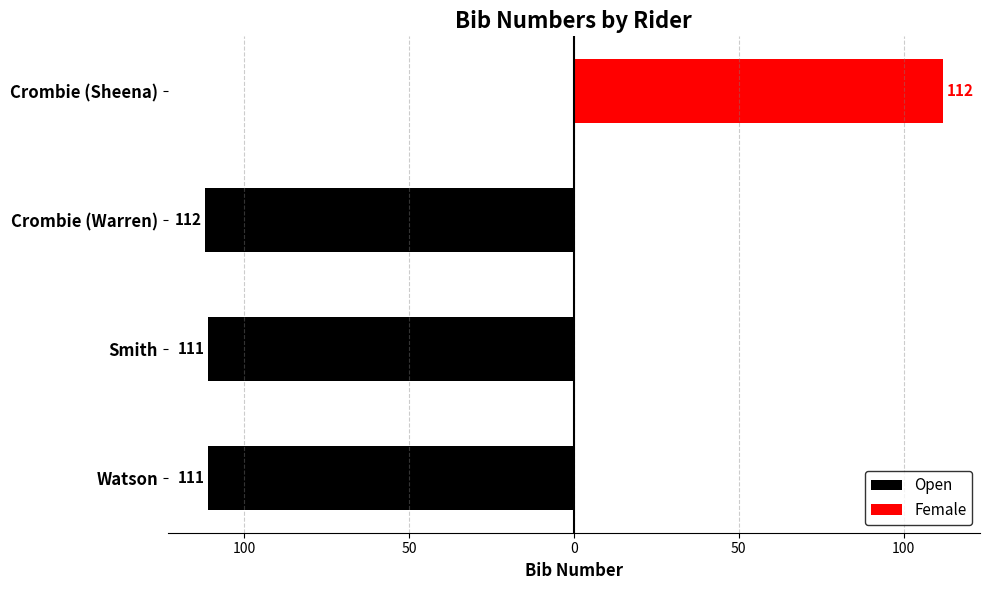

What is the value of the 2nd bar from the left?

-111